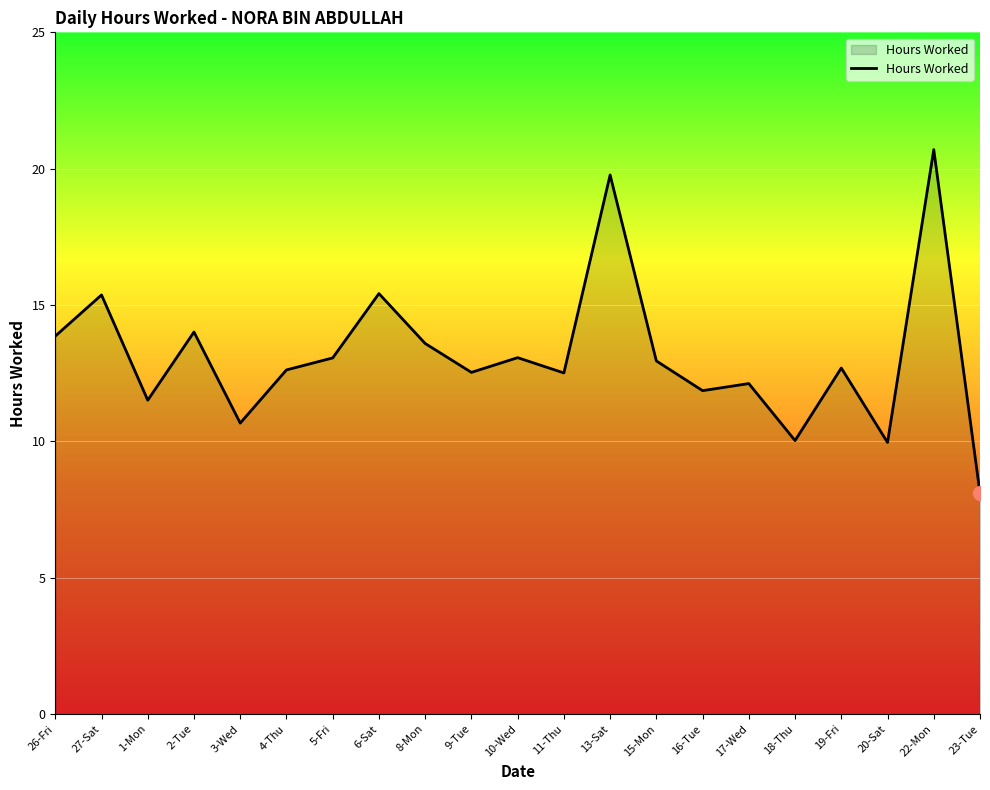

Which category has the lowest value across all series?

23-Tue